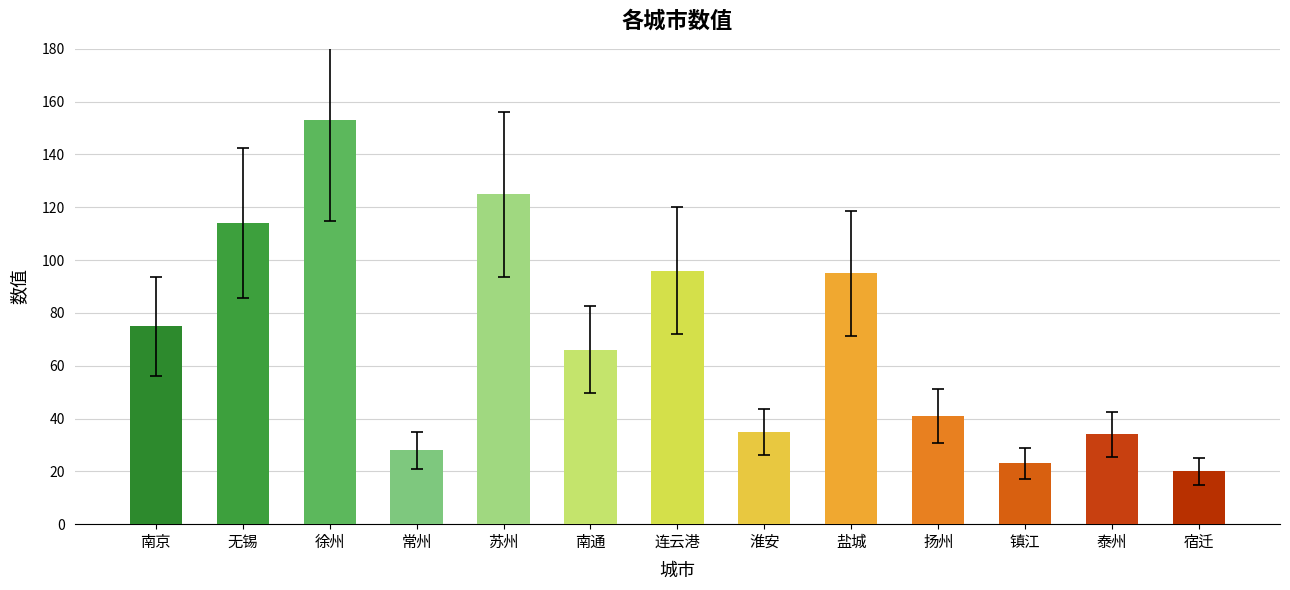

Does the chart contain any negative values?

No